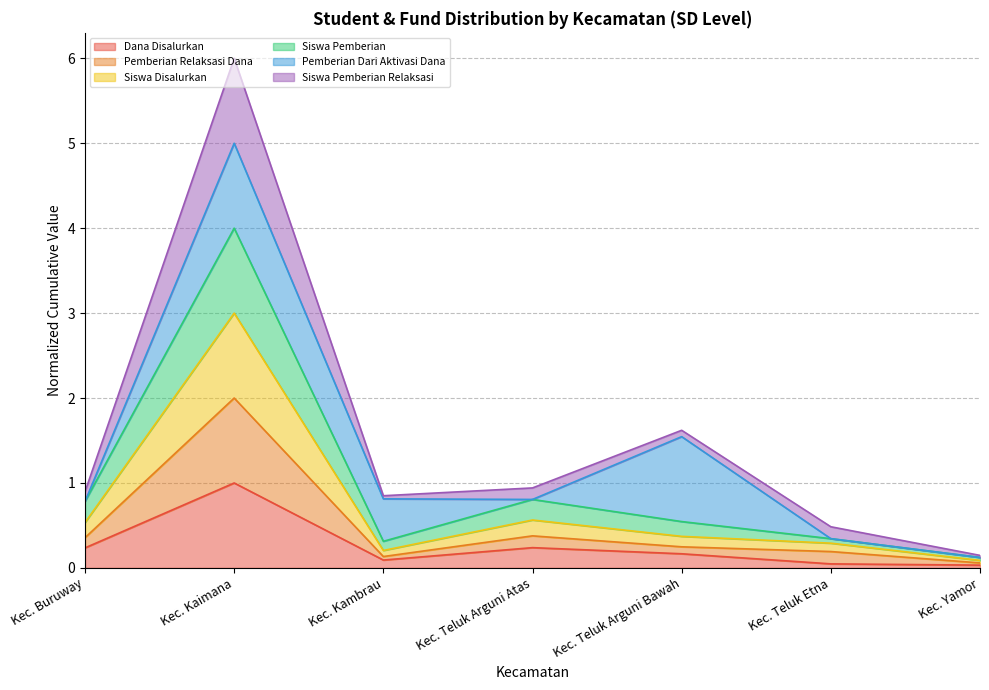

How many lines are shown in the chart?

6